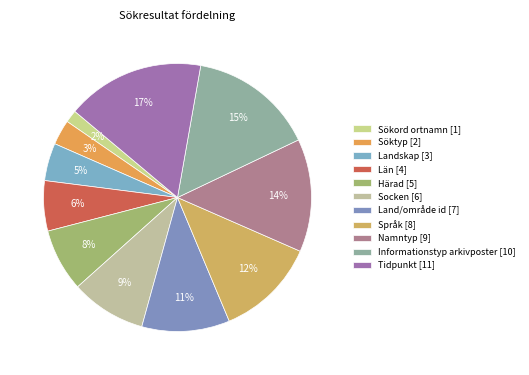

Approximately how many times larger is the value at Land/område id compared to Socken?

1.2